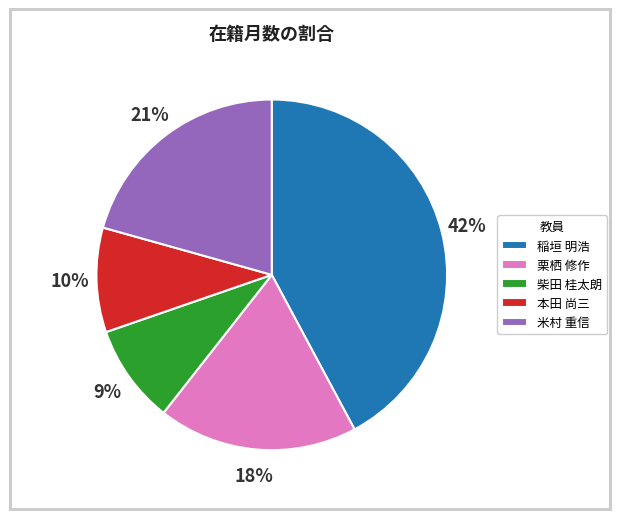

Is there a majority slice in this chart?

No